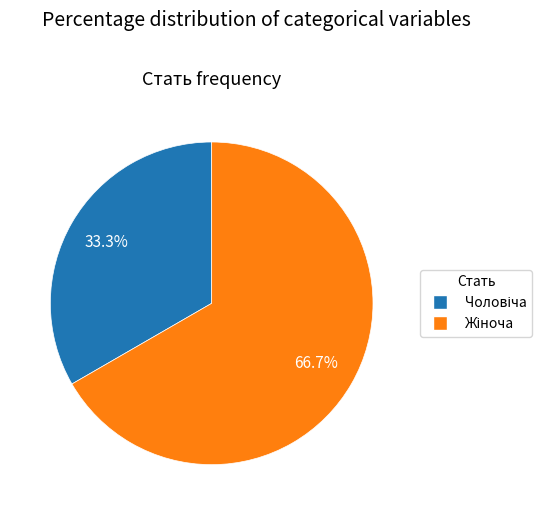

Is there any slice that represents more than half of the pie?

Yes